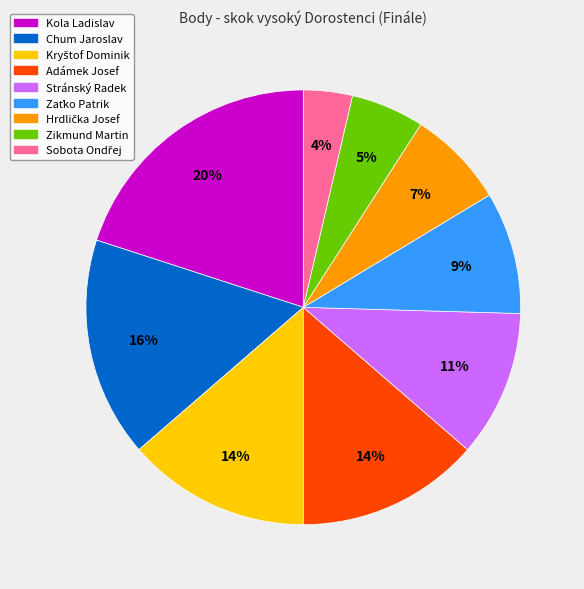

Is it true that Adámek Josef is 14% of the pie?

True